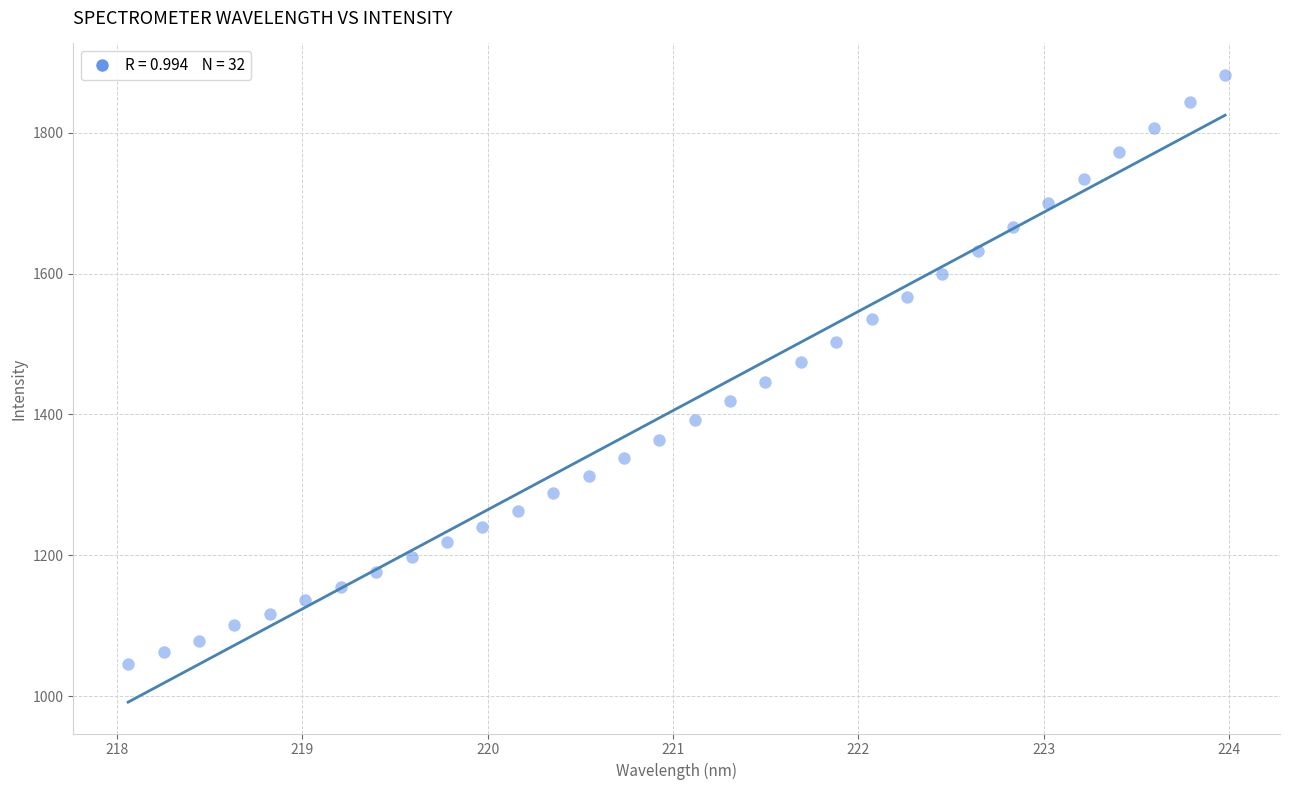

What is the range of X values (max minus min)?

5.9